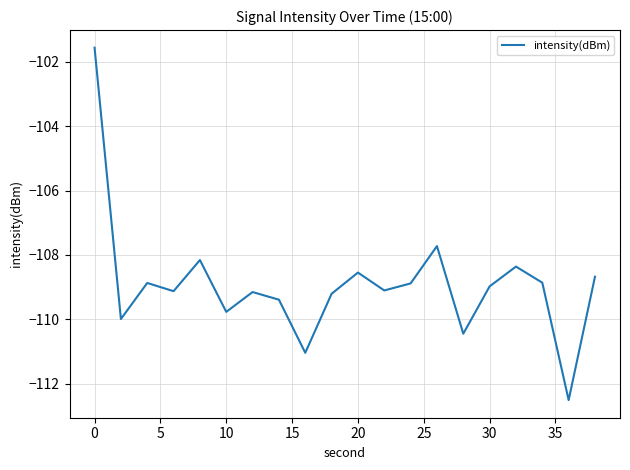

What is the difference between the maximum and minimum values?

10.9